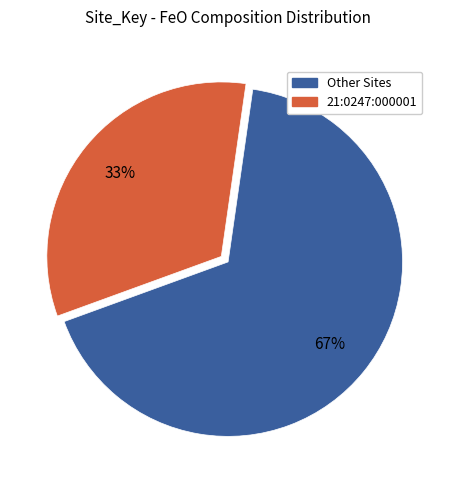

How many segments does this pie chart have?

2